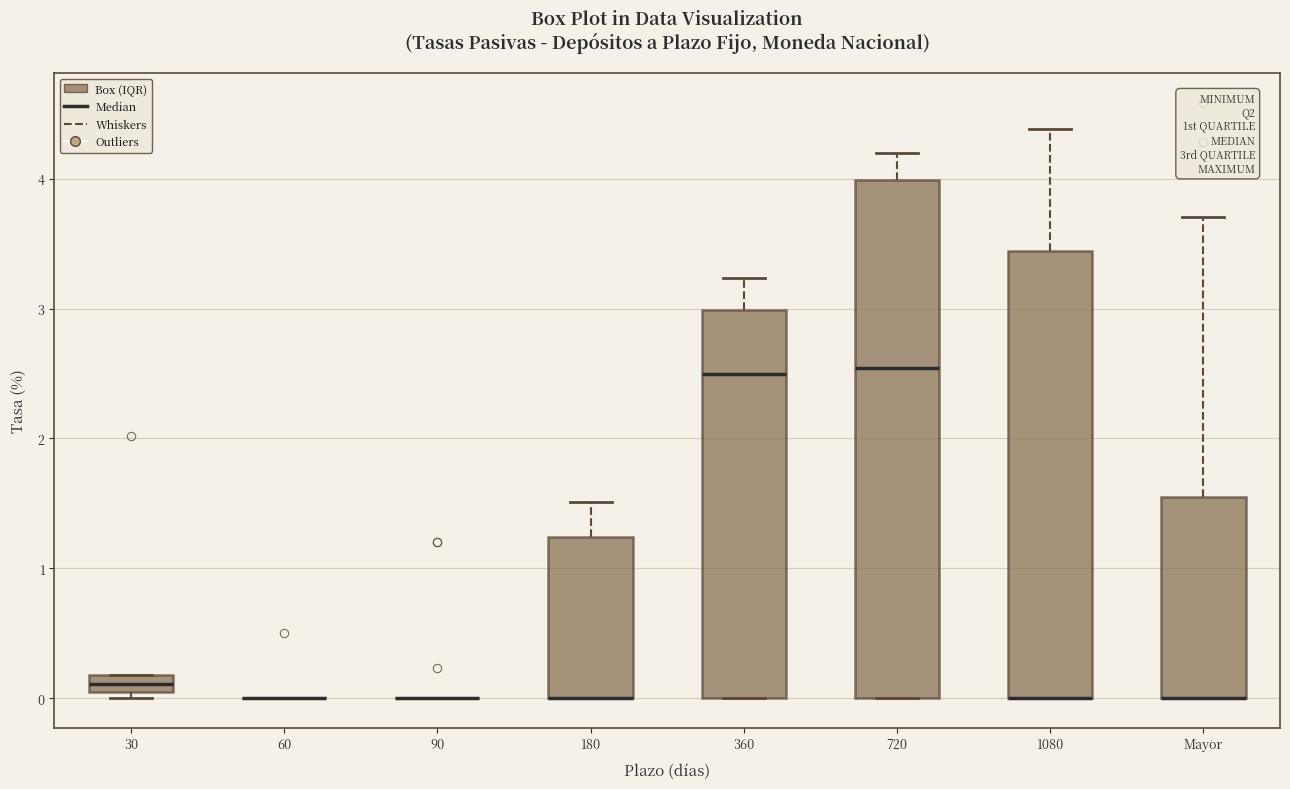

Comparing the boxes themselves (not the whiskers), which one is the tallest?

720